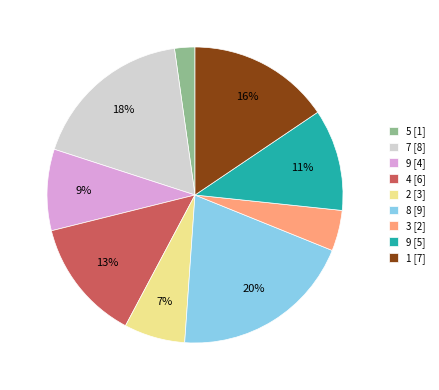

Is there a majority slice in this chart?

No